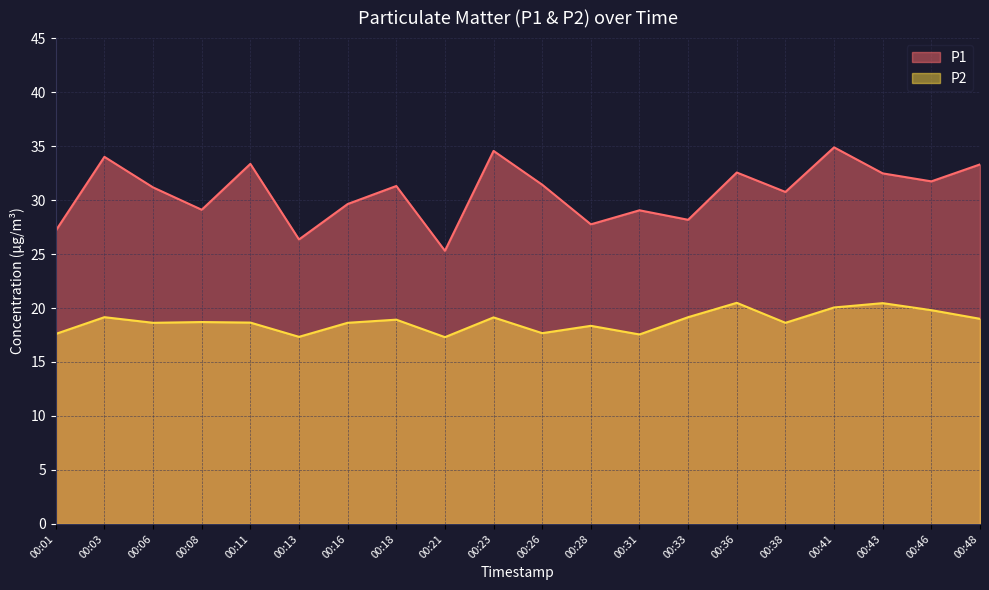

Between 00:46 and 00:41, which is larger?

00:41